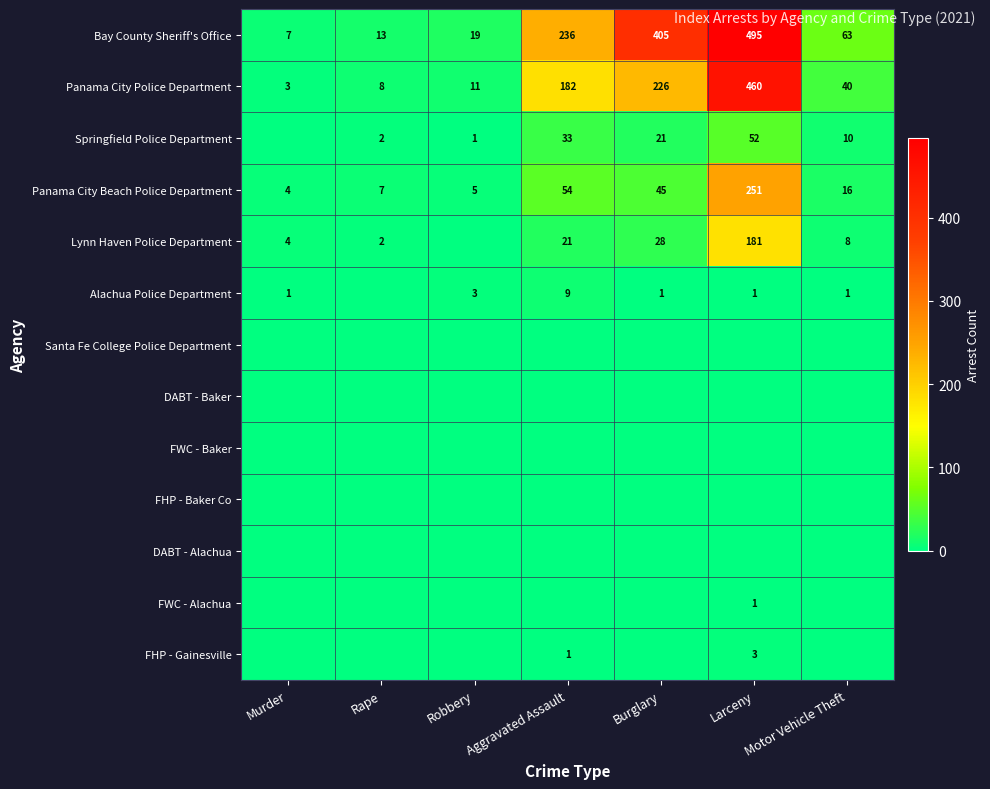

Which category has the lowest value in the Panama City Beach Police Department series?

Murder